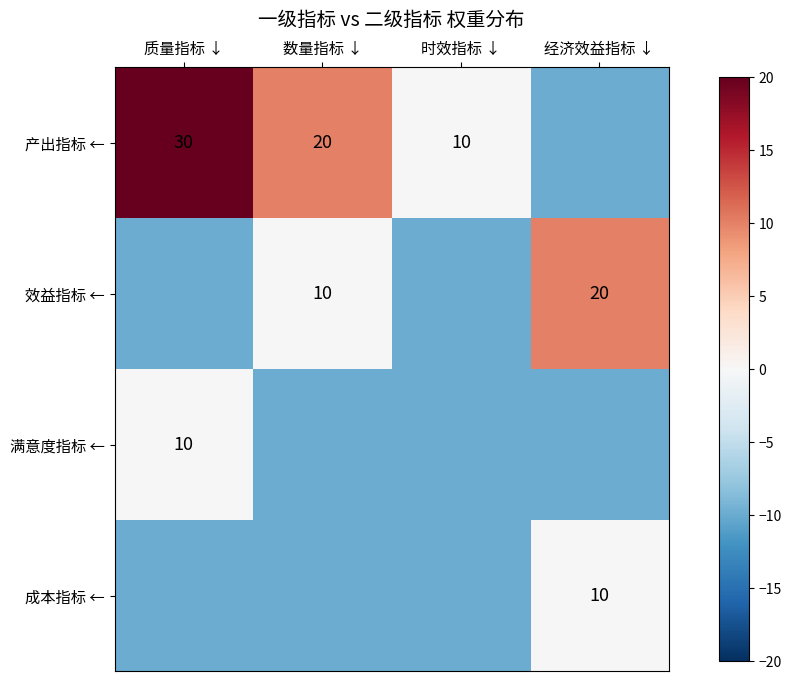

Is it true that 效益指标 ← equals 11 at 经济效益指标 ↓?

False